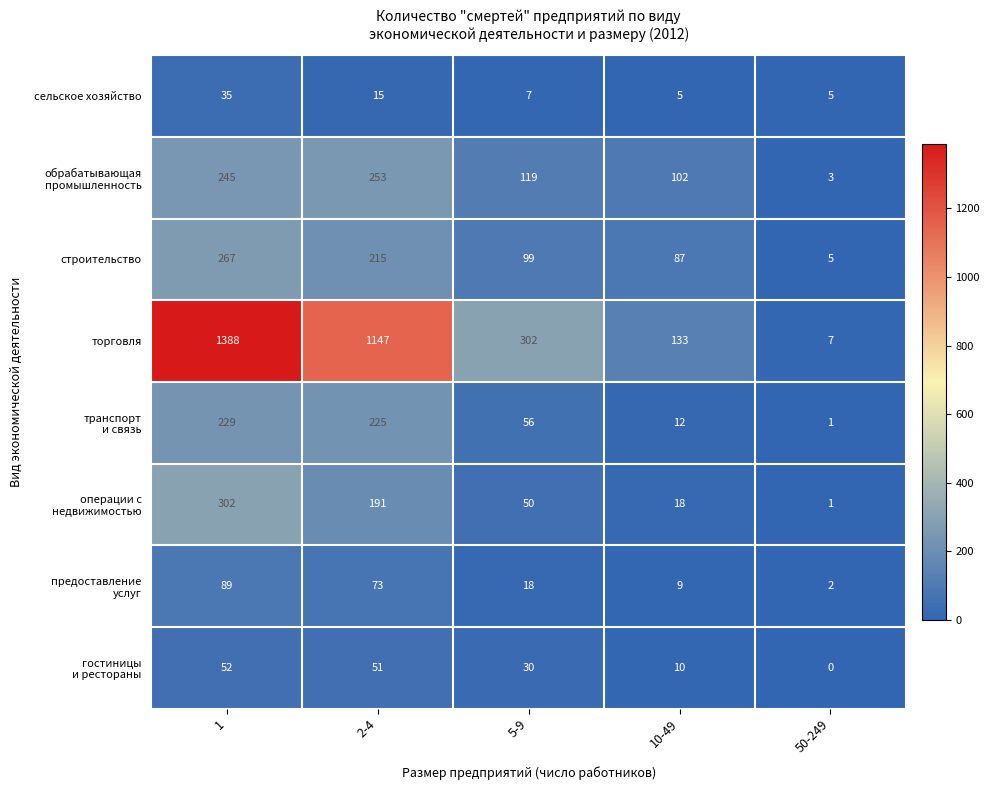

What is the approximate value of сельское хозяйство at 10-49, to the nearest 5?

5